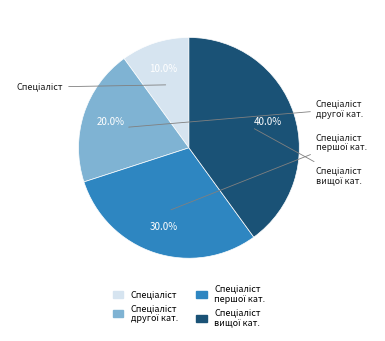

Is there any slice that represents more than half of the pie?

No